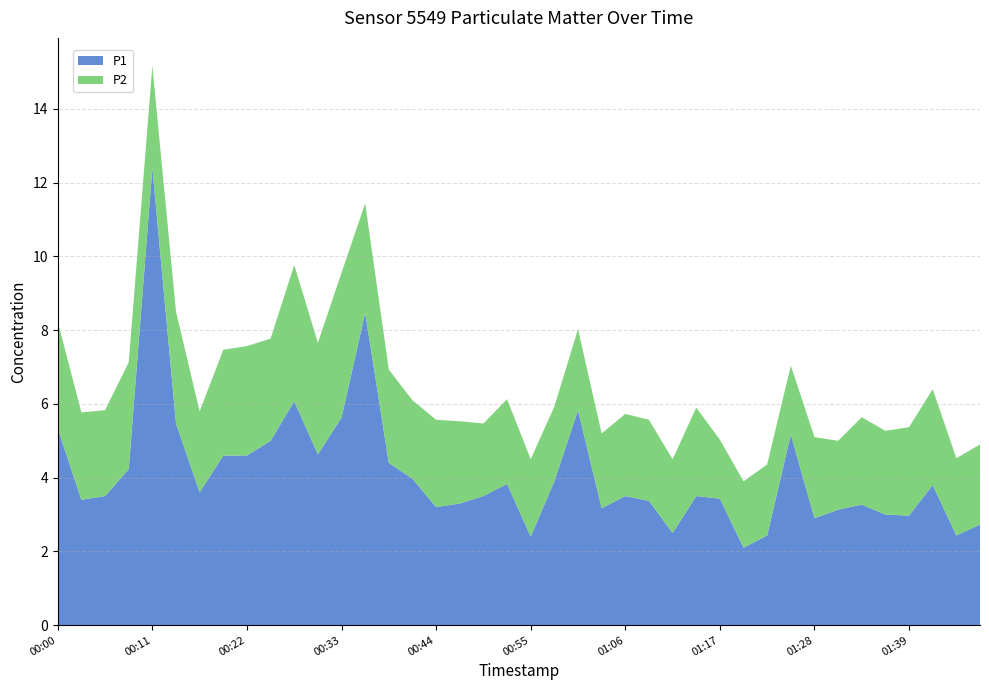

Reading left to right, list all the values displayed in this chart.

P1: 00:00=5.3	00:03=3.4	00:06=3.5	00:09=4.2	00:11=12.4	00:14=5.5	00:17=3.6	00:20=4.6	00:22=4.6	00:25=5.0	00:28=6.1	00:31=4.6	00:33=5.6	00:36=8.5	00:39=4.4	00:41=4.0	00:44=3.2	00:47=3.3	00:50=3.5	00:52=3.8	00:55=2.4	00:58=3.9	01:01=5.8	01:03=3.2	01:06=3.5	01:09=3.4	01:12=2.5	01:14=3.5	01:17=3.4	01:20=2.1	01:22=2.4	01:25=5.2	01:28=2.9	01:31=3.1	01:33=3.3	01:36=3.0	01:39=3.0	01:42=3.8	01:44=2.4	01:47=2.7
P2: 00:00=2.9	00:03=2.4	00:06=2.3	00:09=2.9	00:11=2.8	00:14=3.0	00:17=2.2	00:20=2.9	00:22=3.0	00:25=2.8	00:28=3.7	00:31=3.0	00:33=3.9	00:36=3.0	00:39=2.5	00:41=2.1	00:44=2.4	00:47=2.2	00:50=2.0	00:52=2.3	00:55=2.1	00:58=2.0	01:01=2.2	01:03=2.0	01:06=2.2	01:09=2.2	01:12=2.0	01:14=2.4	01:17=1.6	01:20=1.8	01:22=1.9	01:25=1.9	01:28=2.2	01:31=1.9	01:33=2.4	01:36=2.3	01:39=2.4	01:42=2.6	01:44=2.1	01:47=2.2